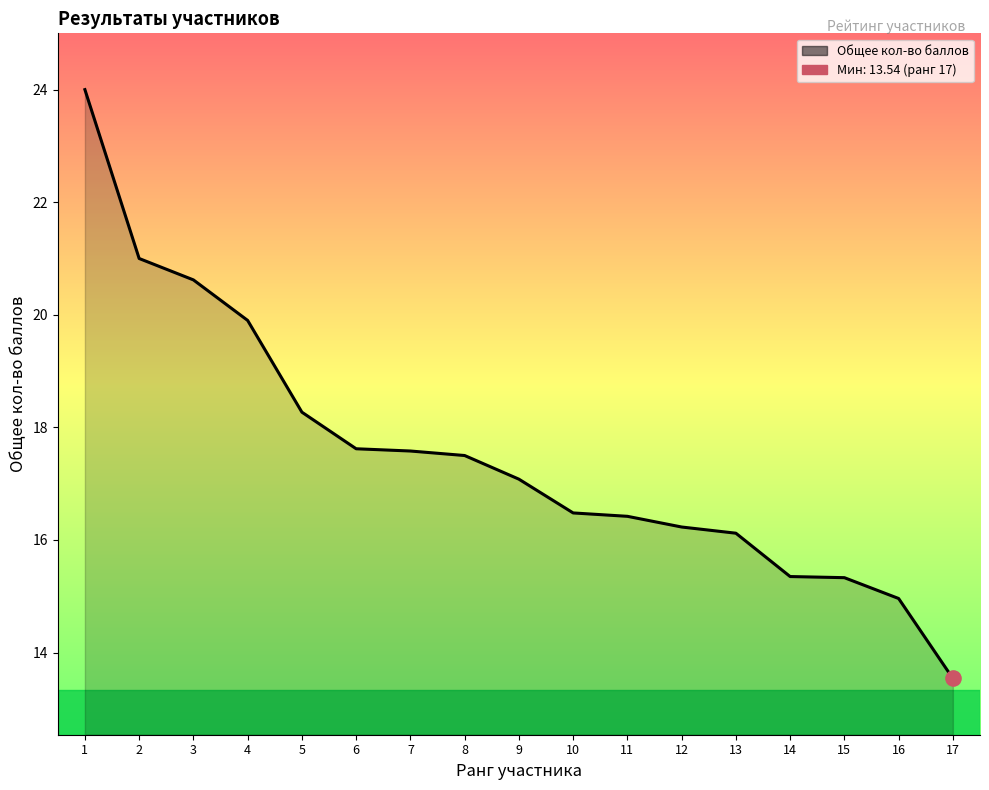

What is the ratio of the value at 8 to the value at 9?

1.0